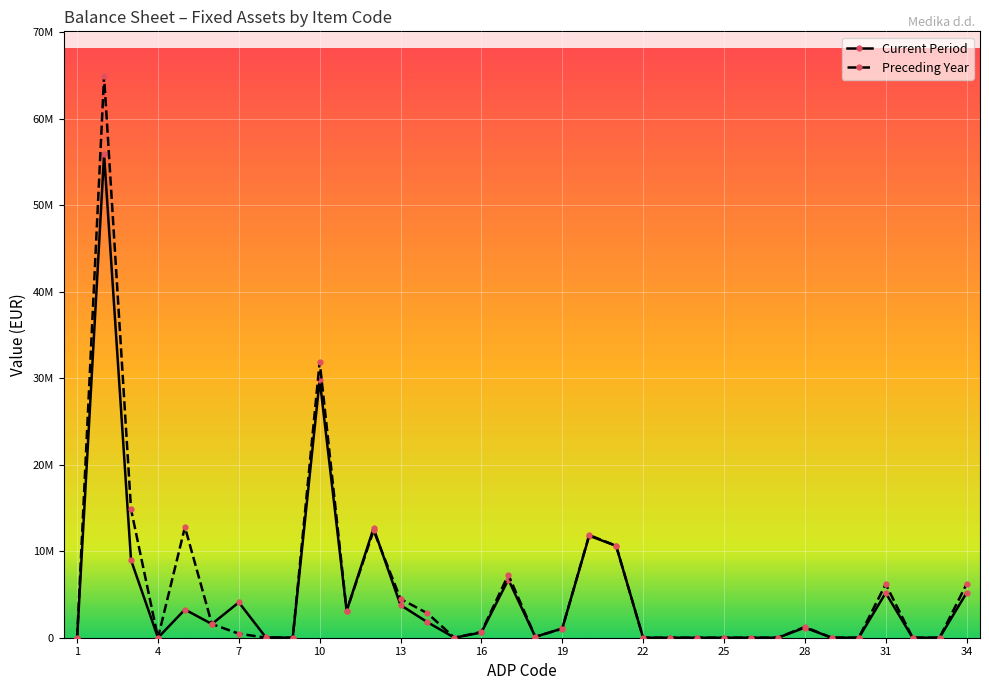

What are all the series names shown in the legend?

Current Period, Preceding Year